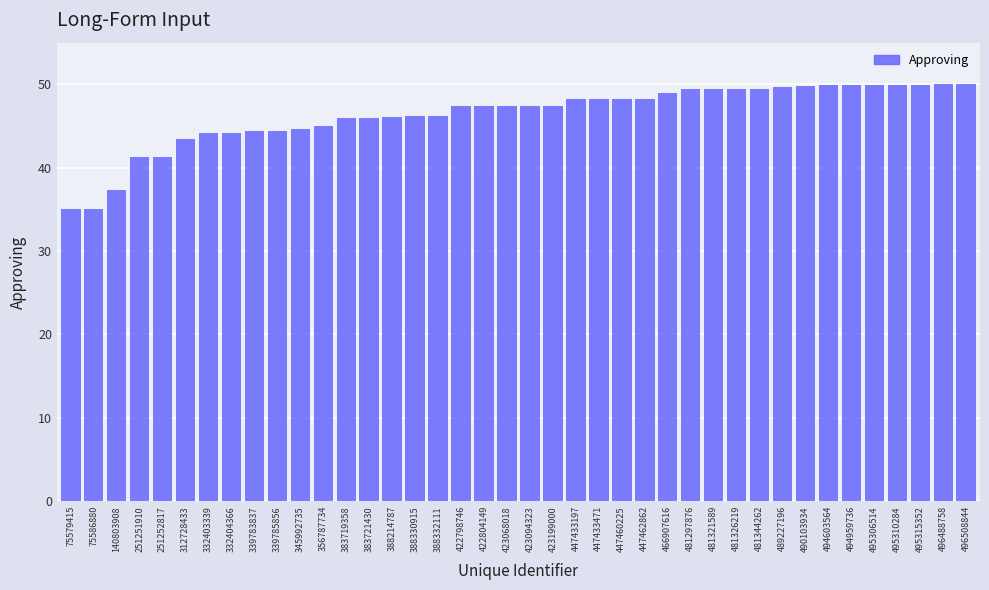

What is the change in value from 332403339 to 489227196?

+5.6